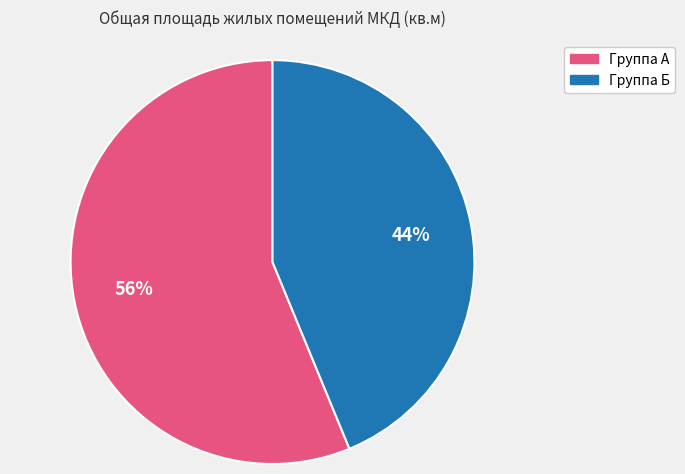

Rank the categories by value from lowest to highest.

Группа Б, Группа А